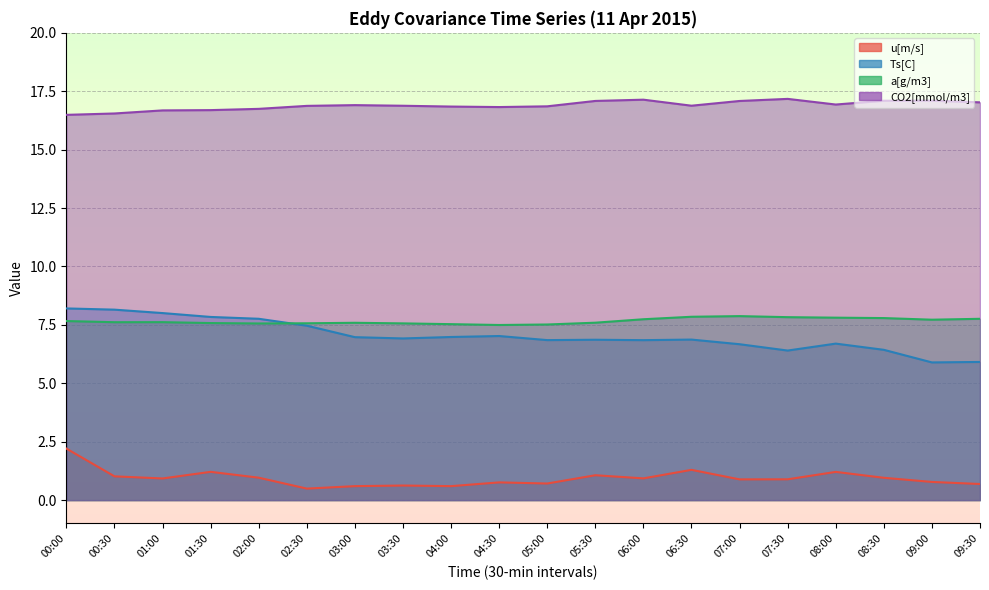

What is the difference between the highest and lowest values at 05:00?

16.1